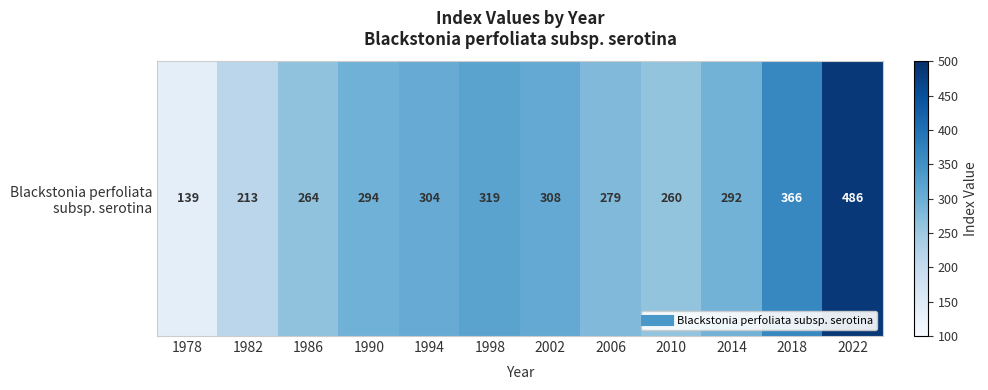

How many series are shown in this chart?

1